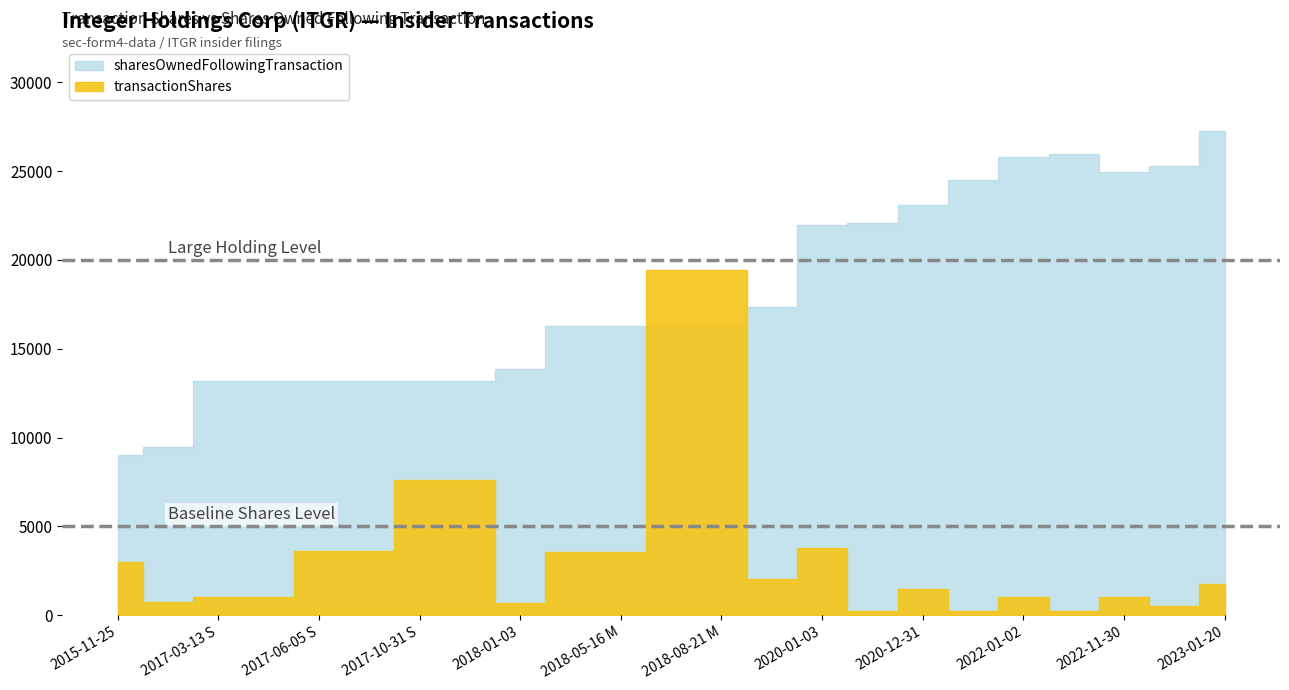

At how many categories does at least one series exceed 16464?

12